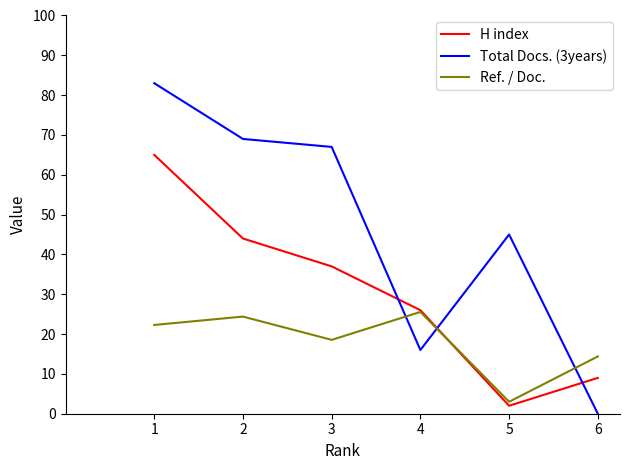

How many values in the Ref. / Doc. series are below 22?

3